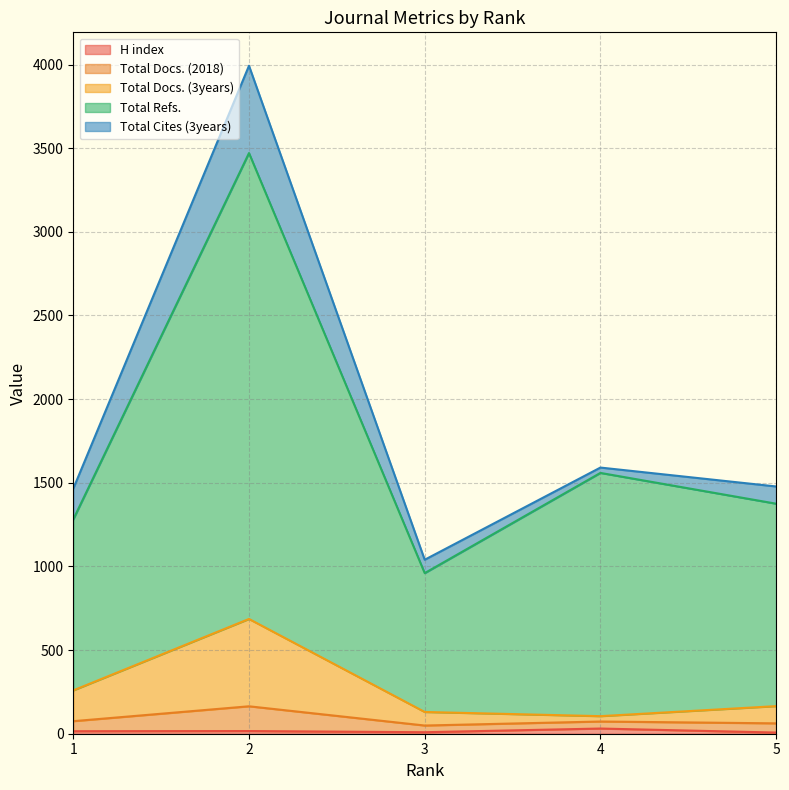

True or false: H index and Total Docs. (2018) cross at least once.

False